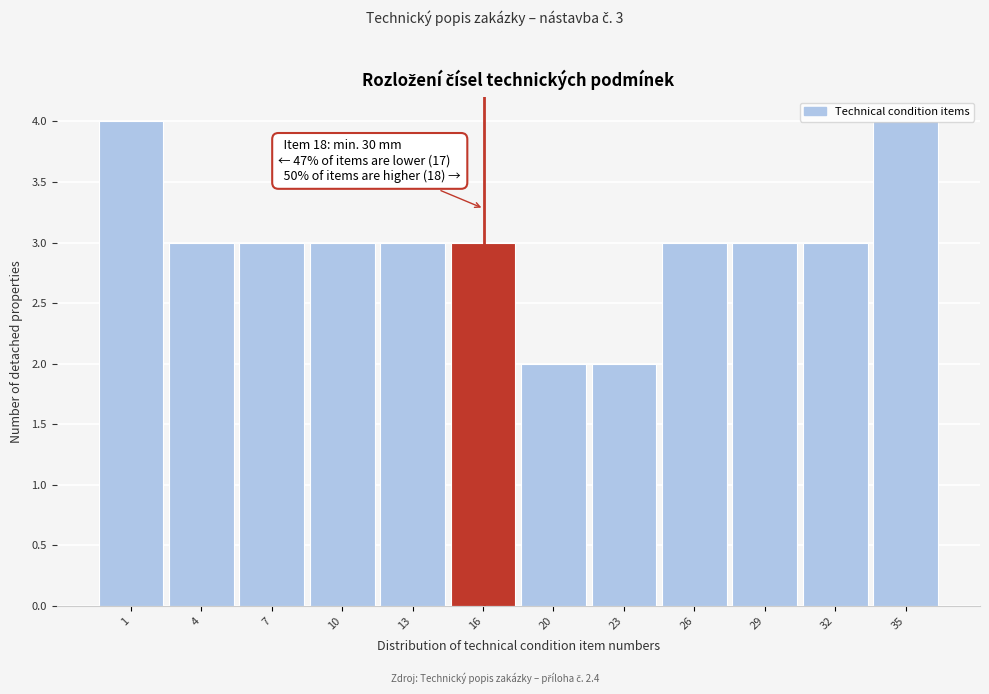

What is the sum of the values at 16 and 26?

6